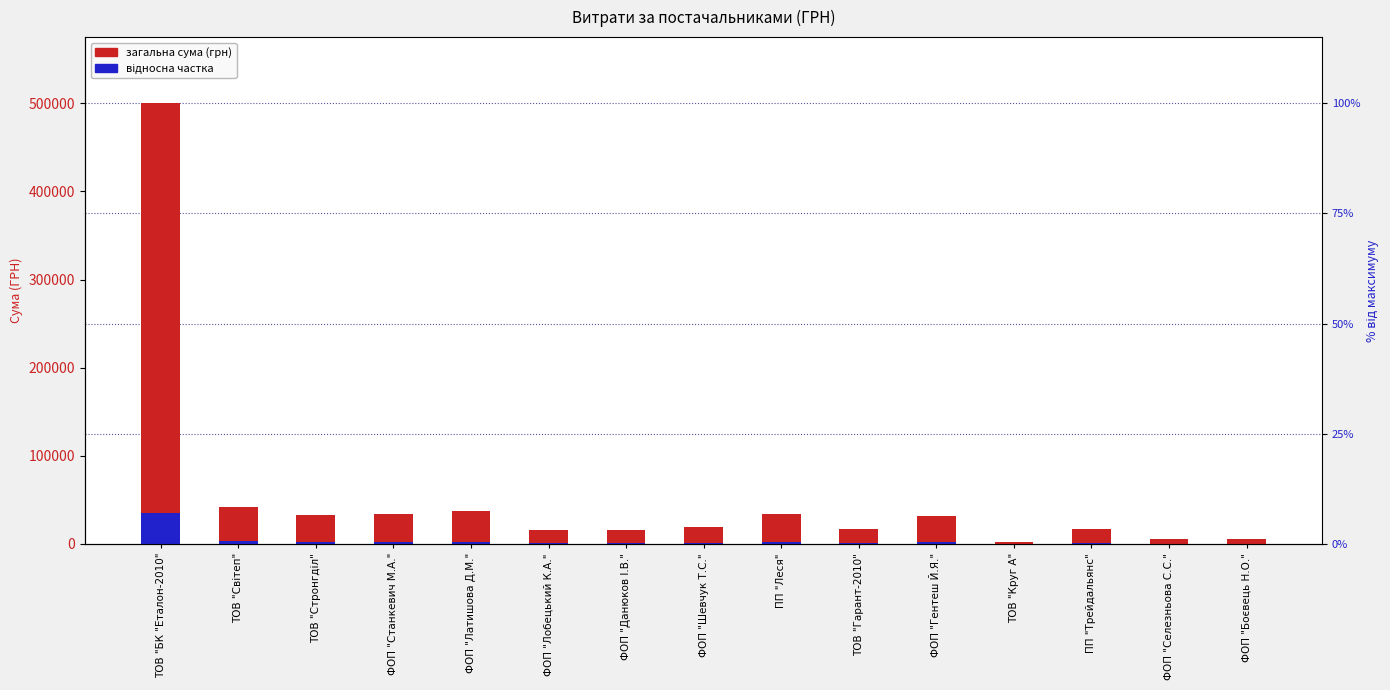

What is the difference between the second highest and second lowest values in the відносна частка series?

2572.1